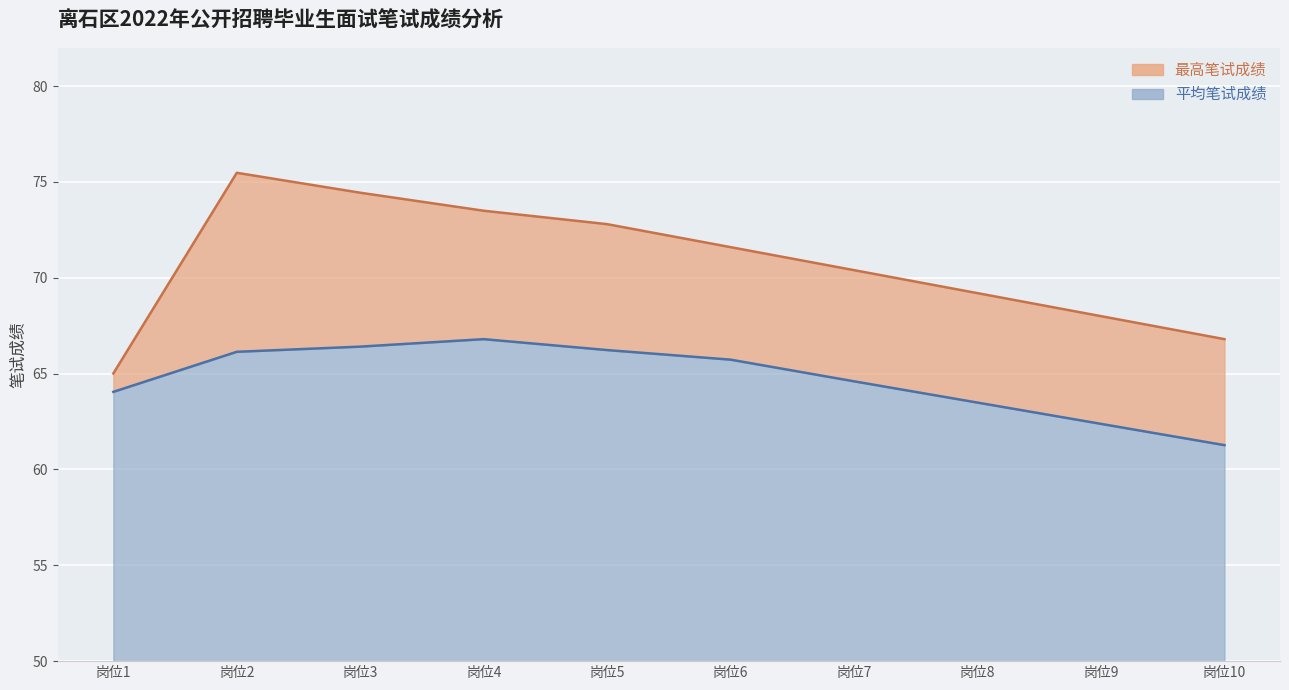

How many data points does each series have?

10